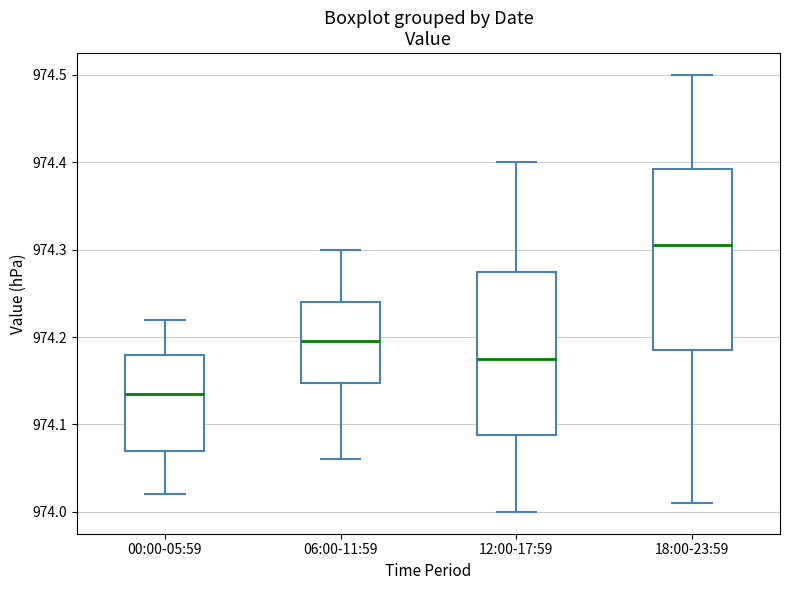

Which box is the tallest, from its lower edge to its upper edge?

18:00-23:59